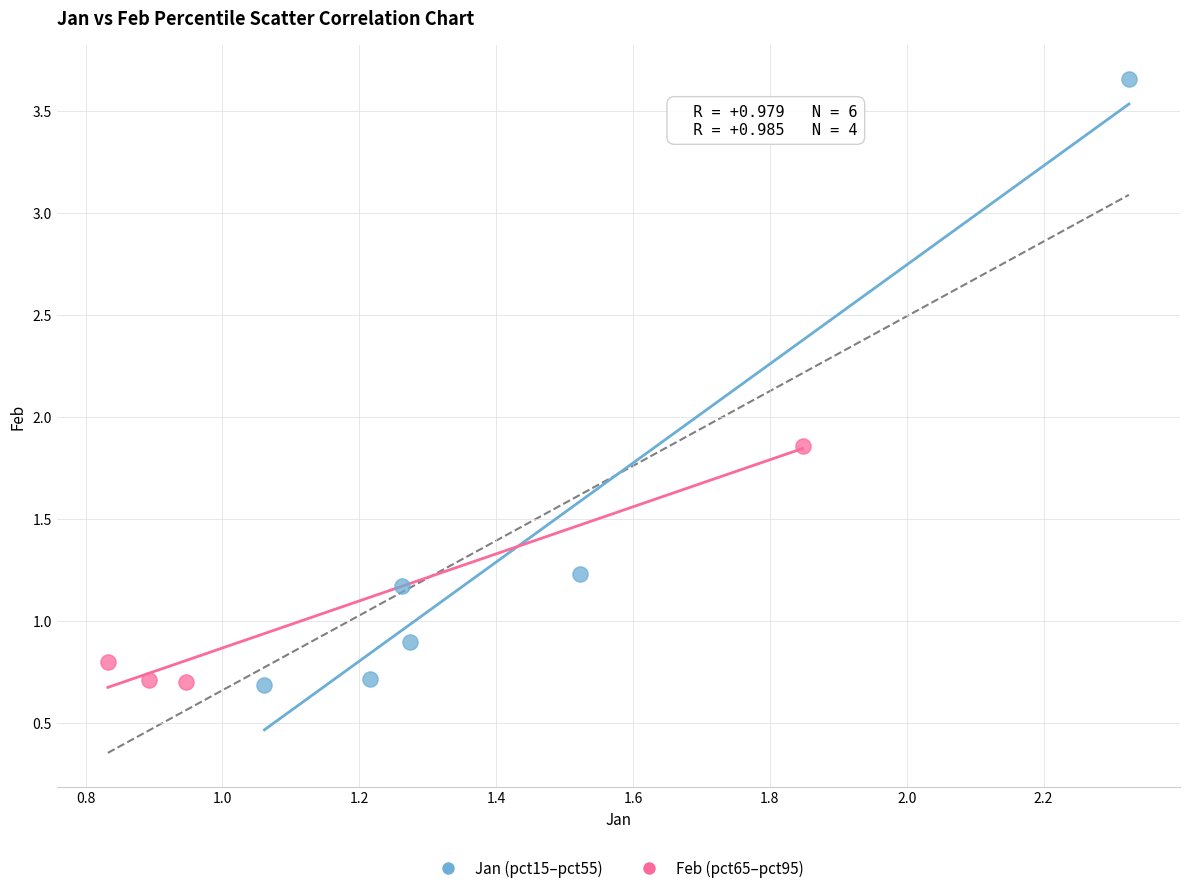

Which series has the widest spread of Y values?

Jan (pct15–pct55)